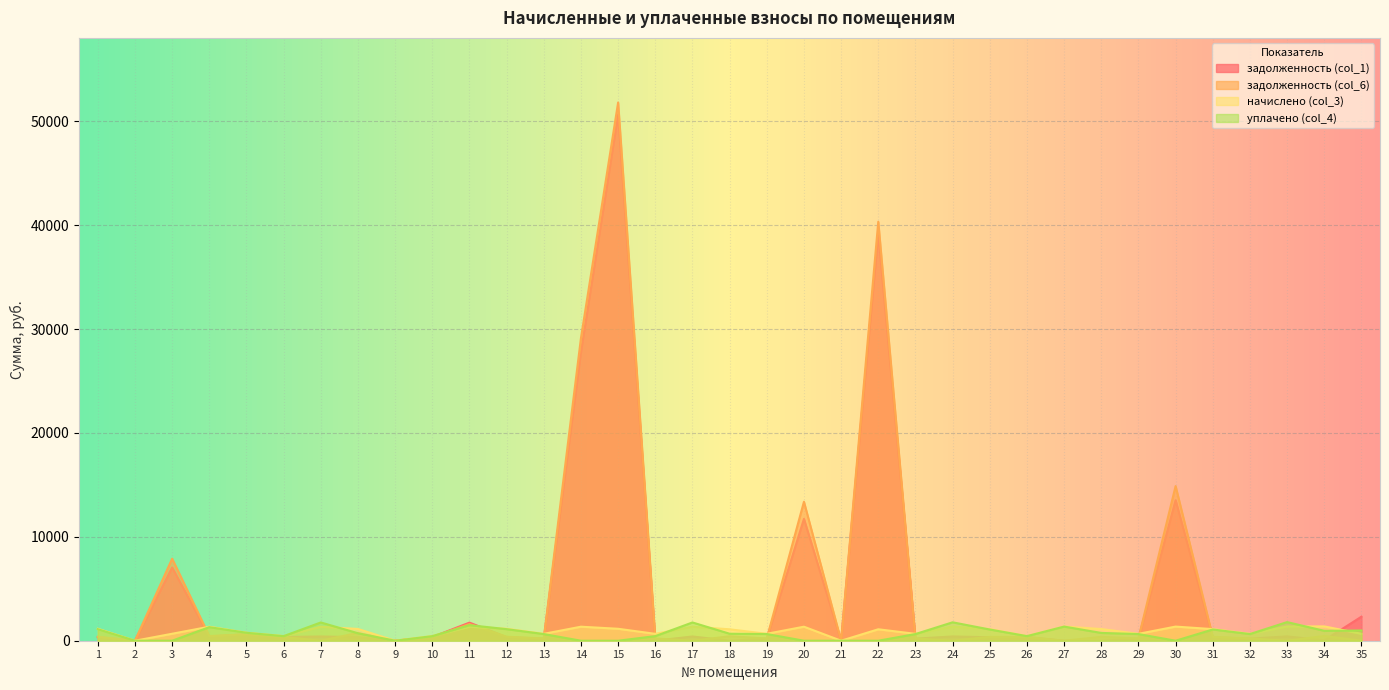

What are all the series names shown in the legend?

задолженность (col_1), задолженность (col_6), начислено (col_3), уплачено (col_4)